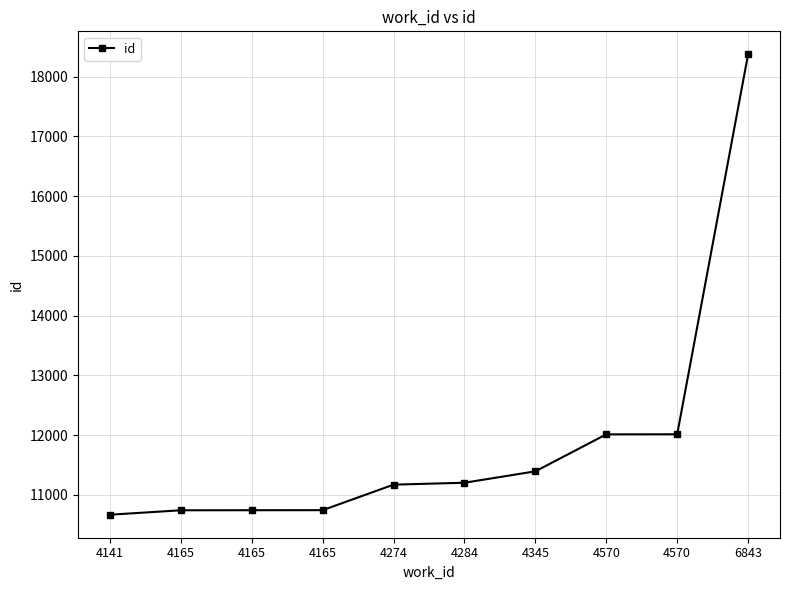

How many categories are shown in the chart?

10